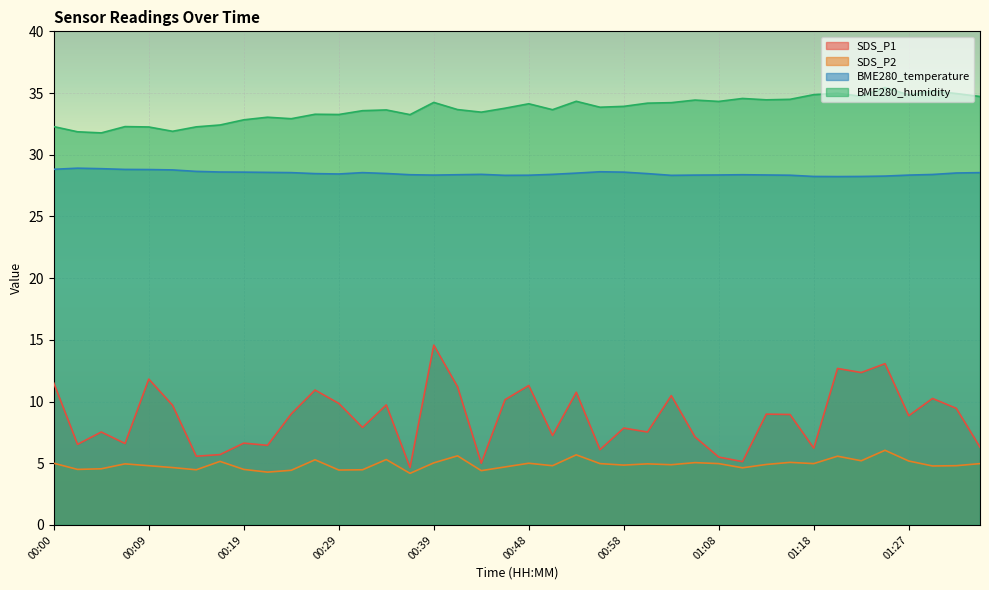

What is the difference between the maximum and second lowest values in the SDS_P1 series?

9.6